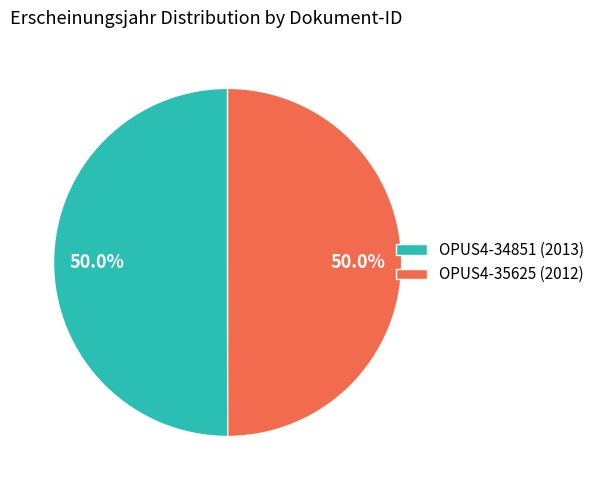

To the nearest percent, what portion does OPUS4-35625 (2012) represent?

50%